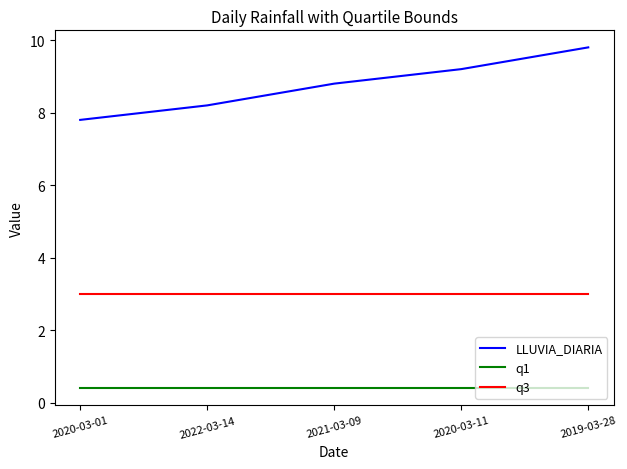

Is it true that q3 equals 1.9 at 2020-03-11?

False